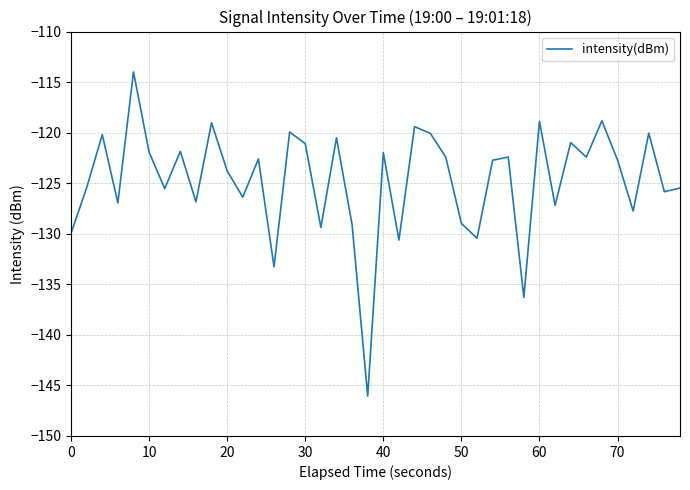

What is the minimum value shown in the chart?

-146.1